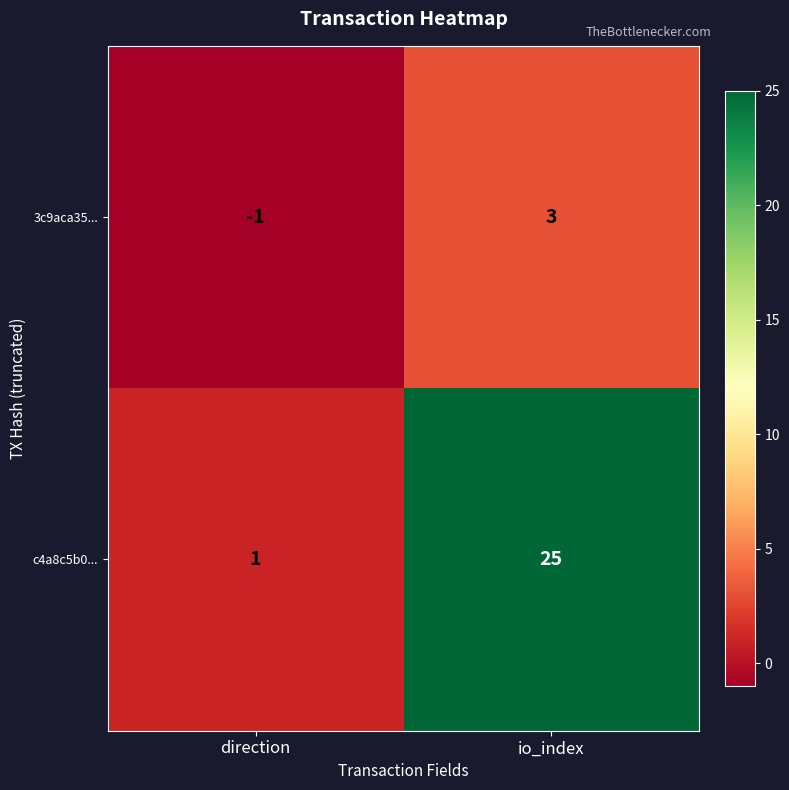

What is the difference between the 3c9aca35... values at io_index and direction?

4